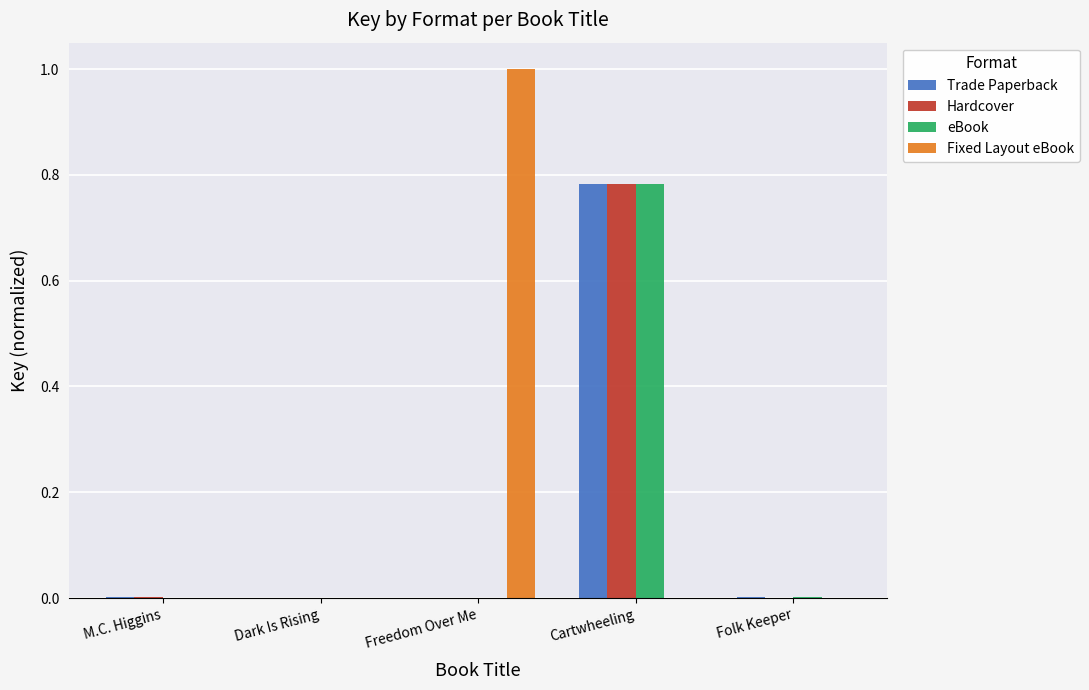

Is it true that Hardcover equals 0.4 at Folk Keeper?

False